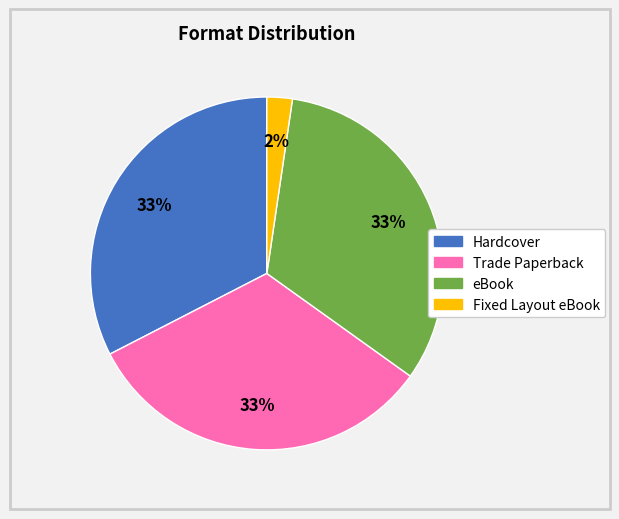

Does eBook account for over 50% of the chart?

No